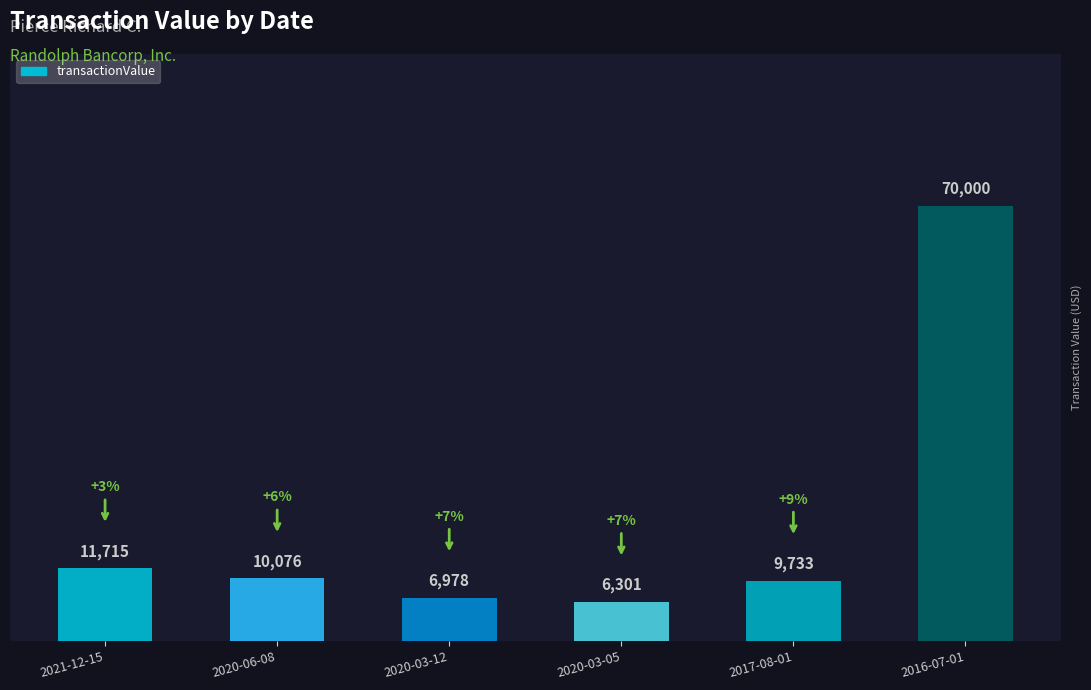

Reading right to left, transcribe all the data shown in this chart.

2016-07-01=70000	2017-08-01=9733	2020-03-05=6301	2020-03-12=6978	2020-06-08=10076	2021-12-15=11715